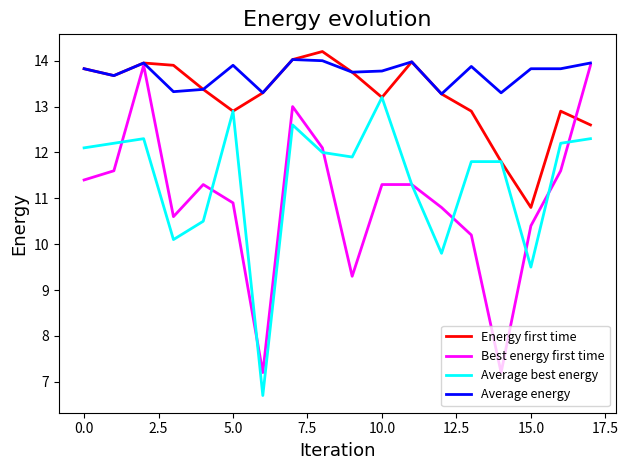

True or false: Average best energy and Average energy intersect in this chart.

False